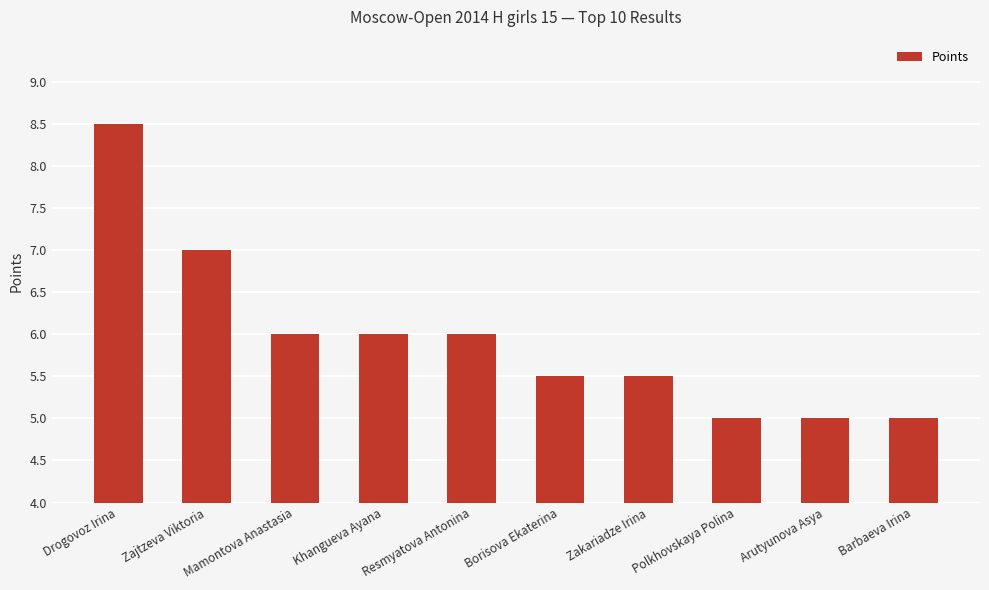

Count the number of categories in the chart.

10